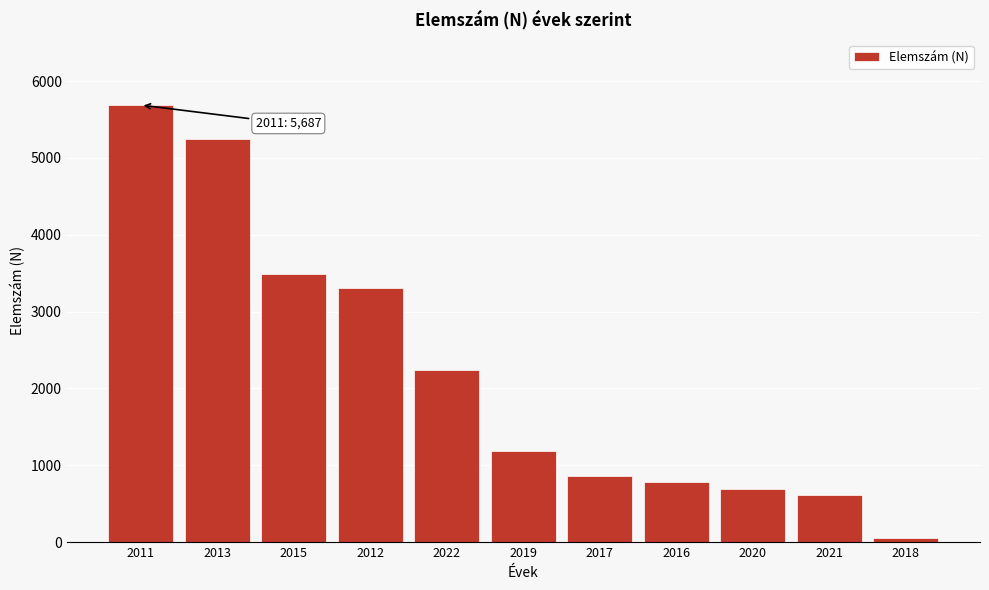

Reading left to right, list all the values displayed in this chart.

5687	5240	3487	3308	2242	1185	865	783	698	609	56